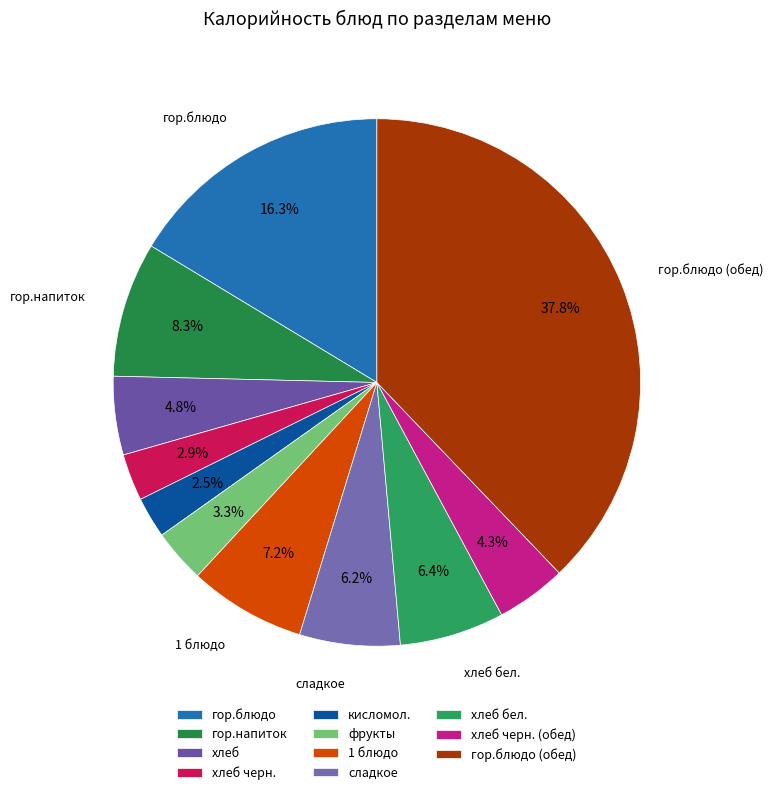

Approximately how many times larger is the value at сладкое compared to гор.блюдо (обед)?

0.2